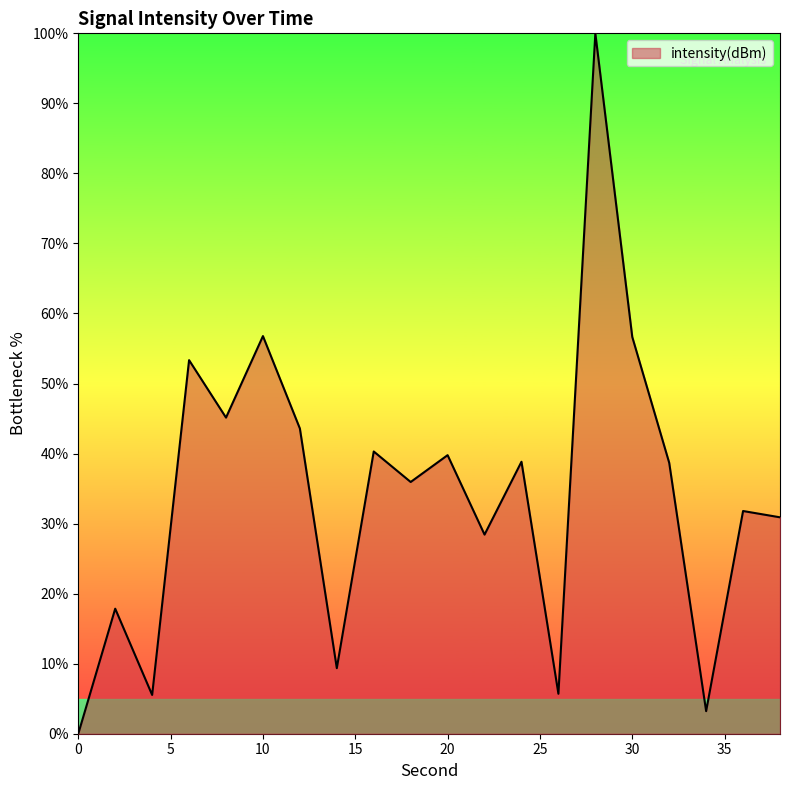

What is the greatest value displayed?

100.0